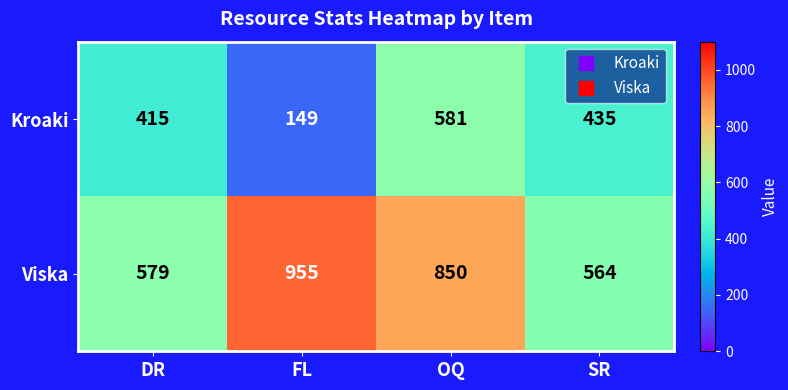

Rank the series by their average value, from highest to lowest.

Viska, Kroaki